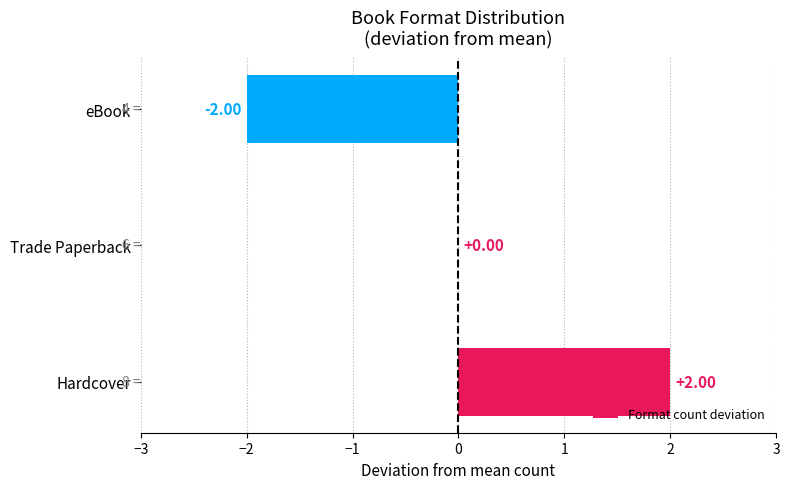

Count the values in the range -2 to 2.

3